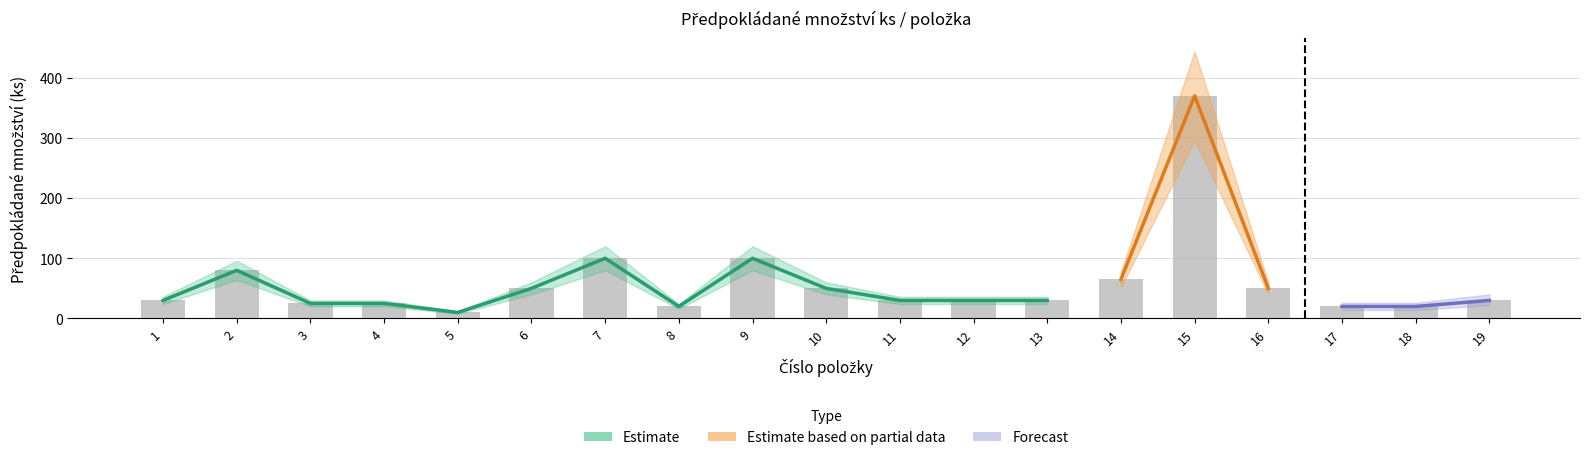

Reading left to right, extract all data points from this chart.

30	80	25	25	10	50	100	20	100	50	30	30	30	65	370	50	20	20	30